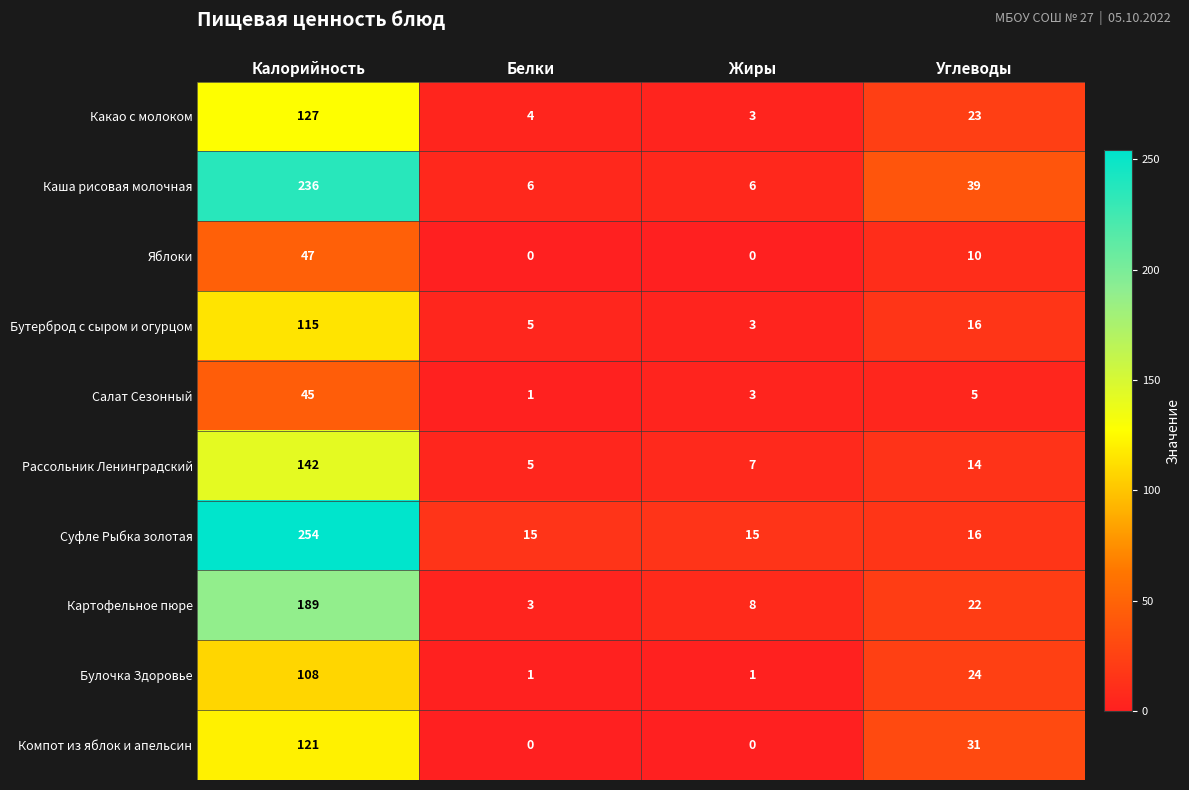

List the series in order of their peak value, lowest first.

Салат Сезонный, Яблоки, Булочка Здоровье, Бутерброд с сыром и огурцом, Компот из яблок и апельсин, Какао с молоком, Рассольник Ленинградский, Картофельное пюре, Каша рисовая молочная, Суфле Рыбка золотая